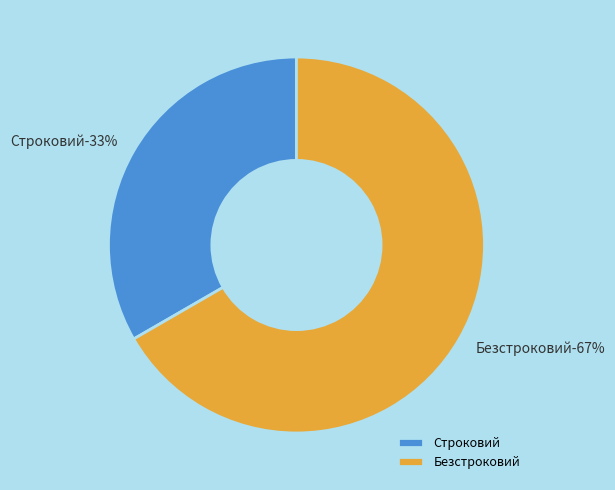

Which category has the biggest portion of the pie?

Безстроковий